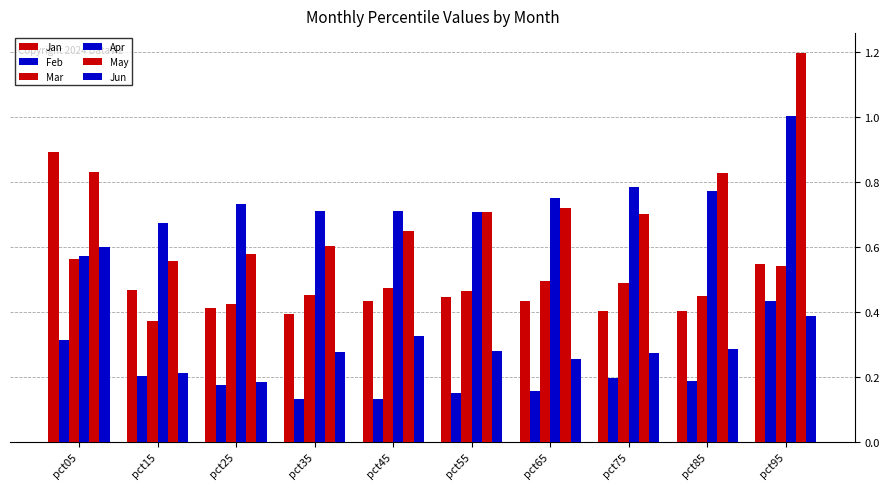

What is the total value across all series at pct25?

2.5